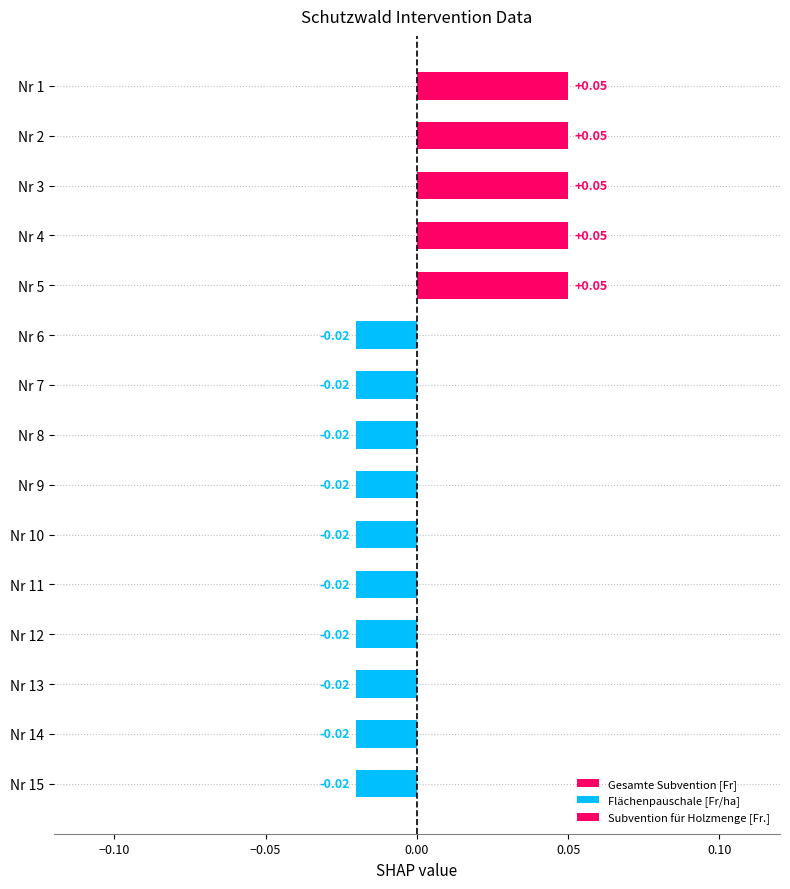

Count the number of categories in the chart.

15